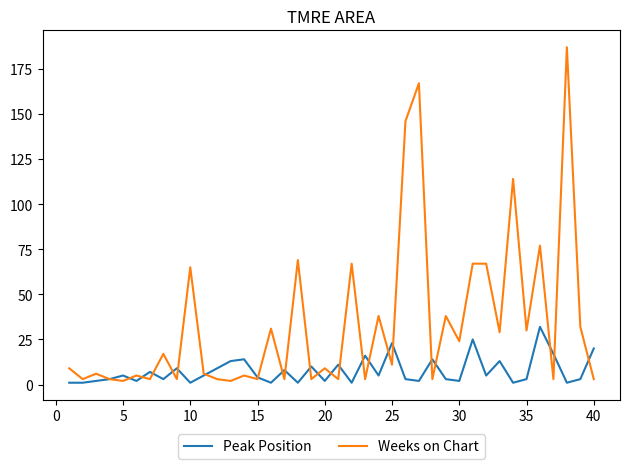

Which series has the largest total across all categories?

Weeks on Chart